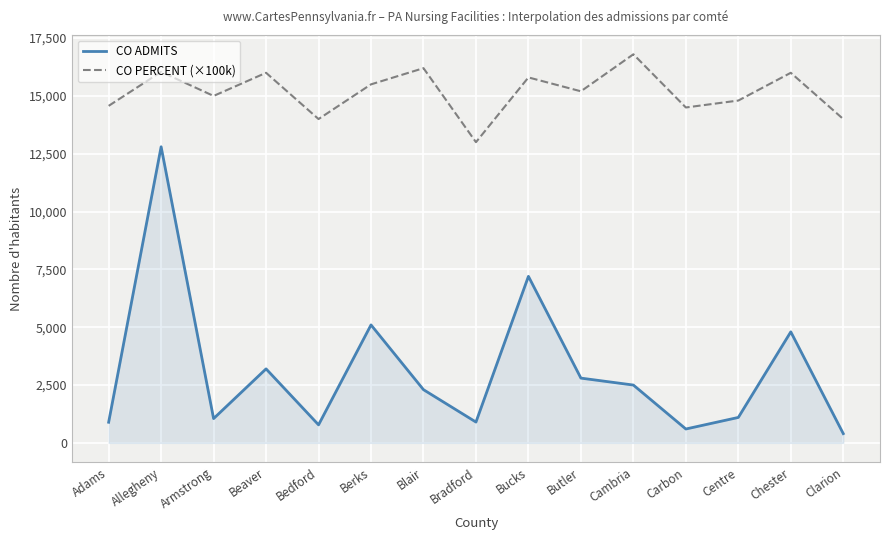

How many interior local valleys does the CO PERCENT (×100k) series have?

5